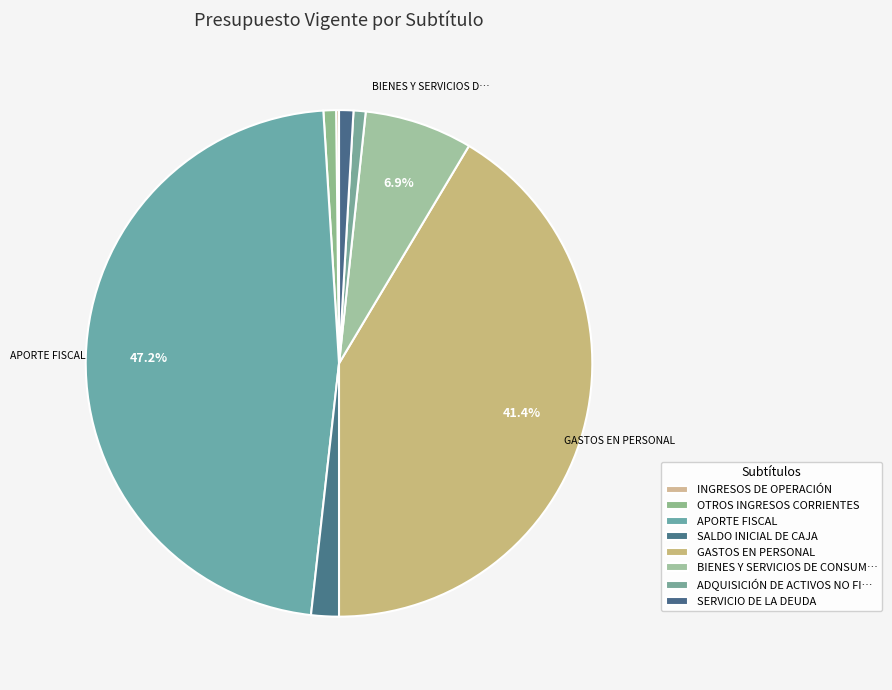

Rank the categories by value from highest to lowest.

APORTE FISCAL, GASTOS EN PERSONAL, BIENES Y SERVICIOS DE CONSUMO, SALDO INICIAL DE CAJA, SERVICIO DE LA DEUDA, OTROS INGRESOS CORRIENTES, ADQUISICIÓN DE ACTIVOS NO FINANCIEROS, INGRESOS DE OPERACIÓN